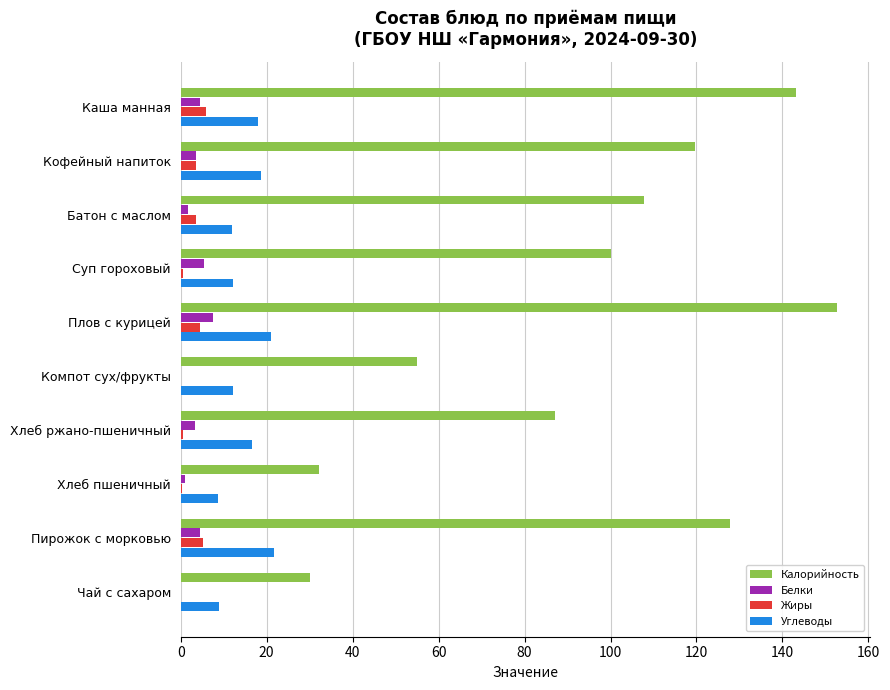

Which series has the largest total across all categories?

Калорийность